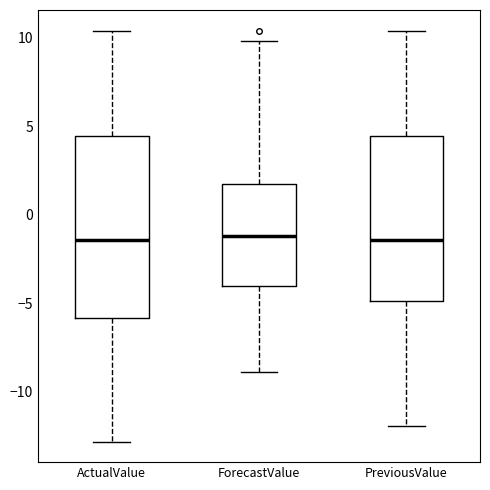

Which box is the tallest, from its lower edge to its upper edge?

ActualValue